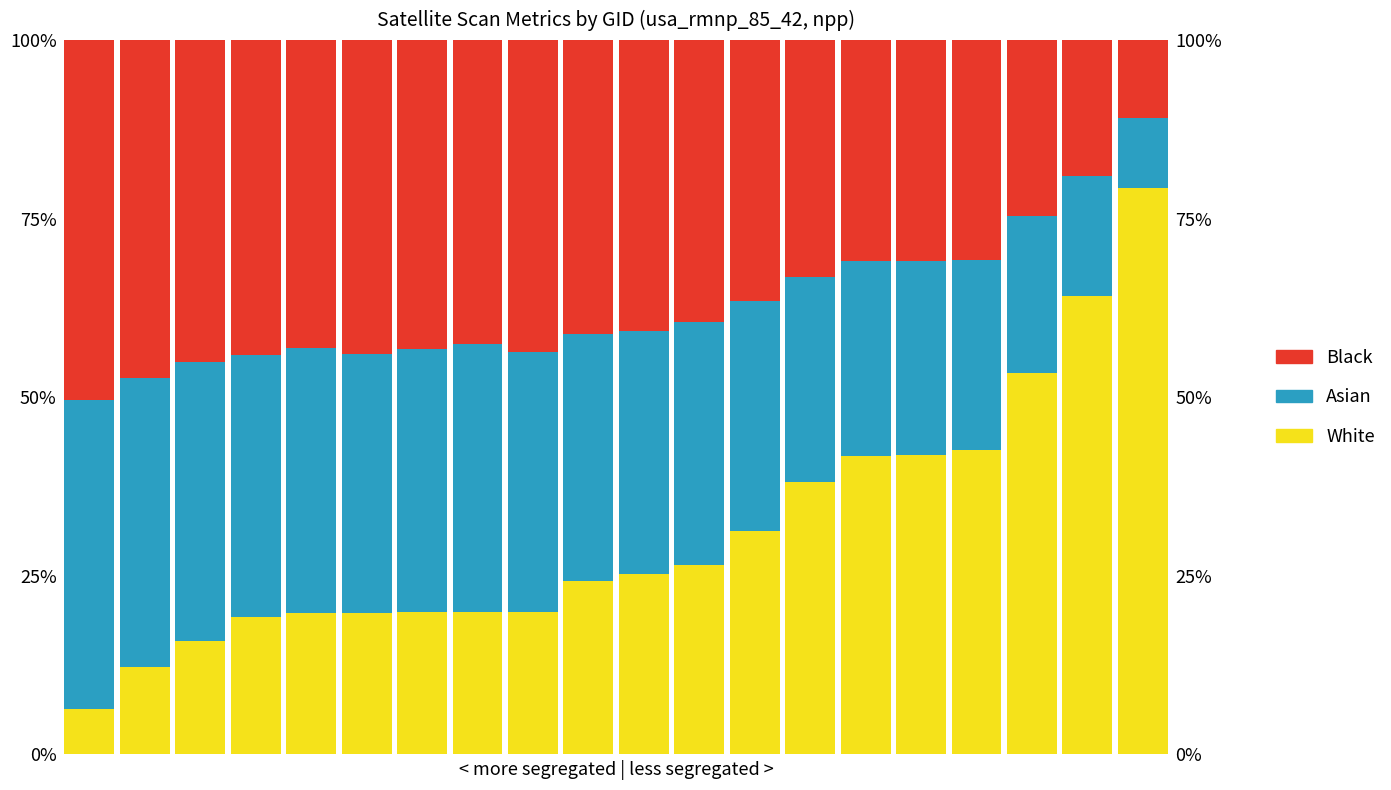

Count the Black values in the range 0 to 1.

20